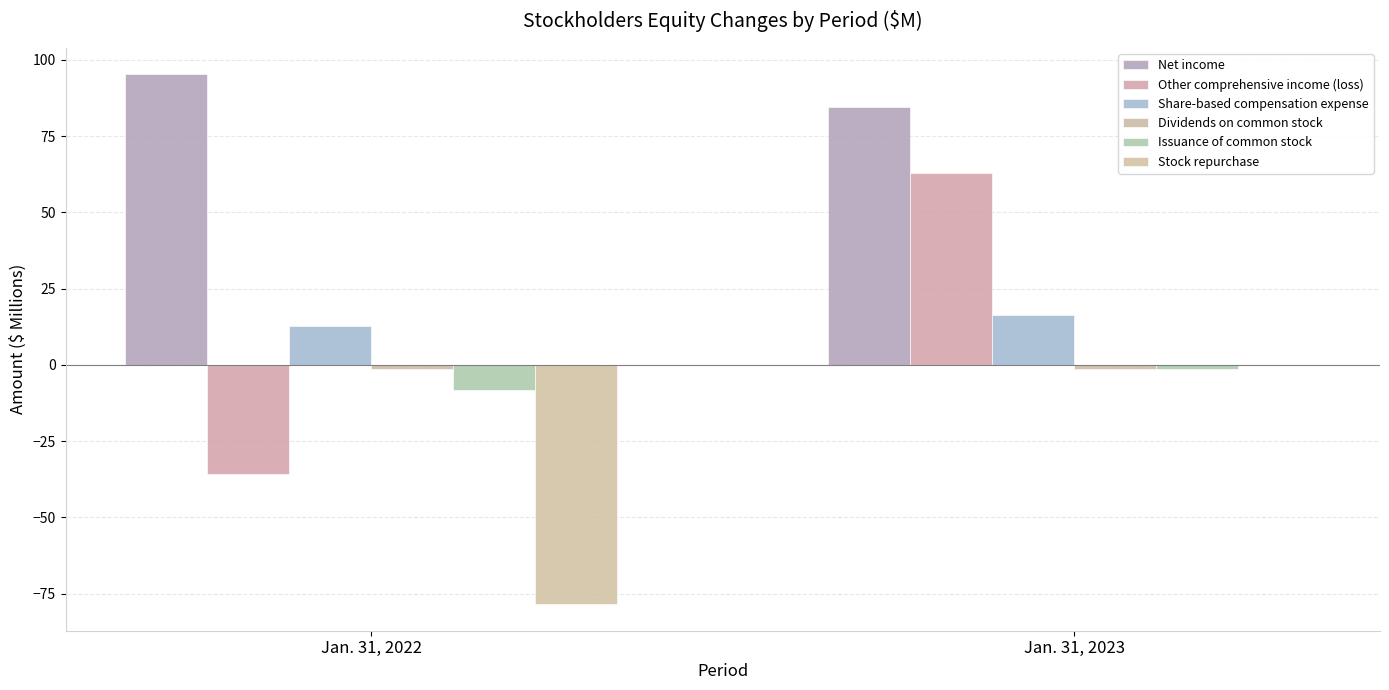

Count the number of categories in the chart.

2